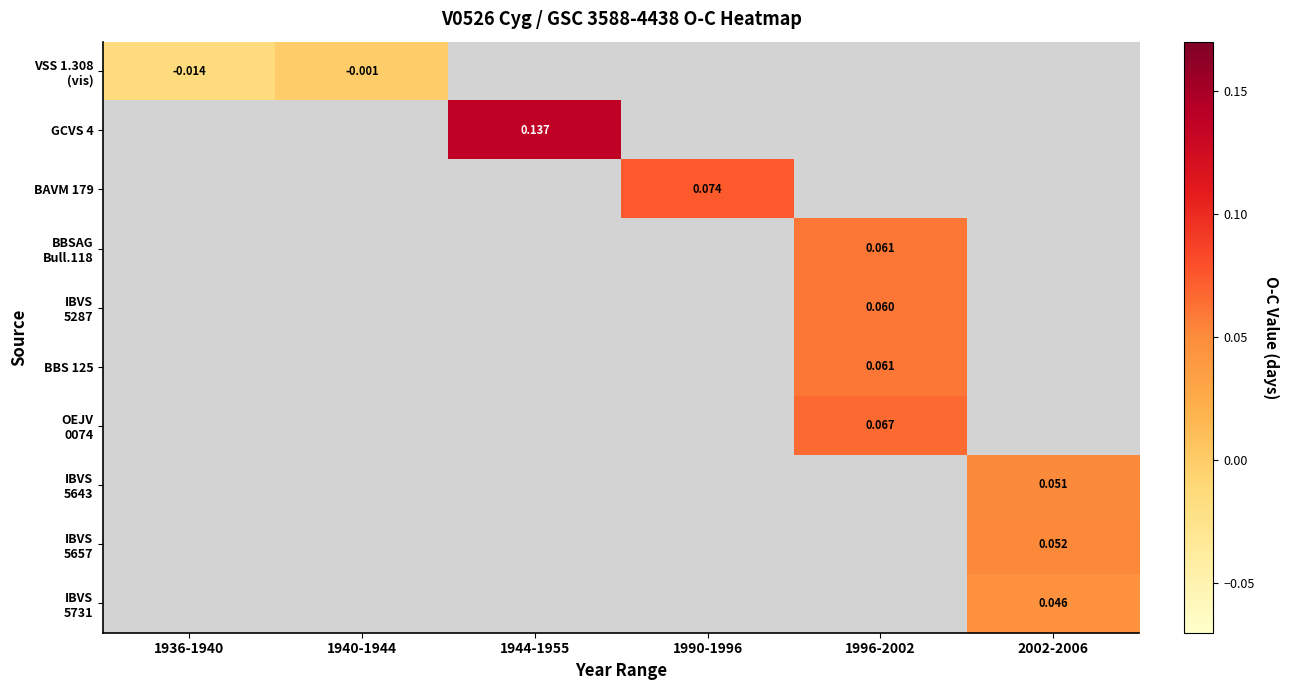

Which has a higher value, 1990-1996 or 2002-2006?

2002-2006